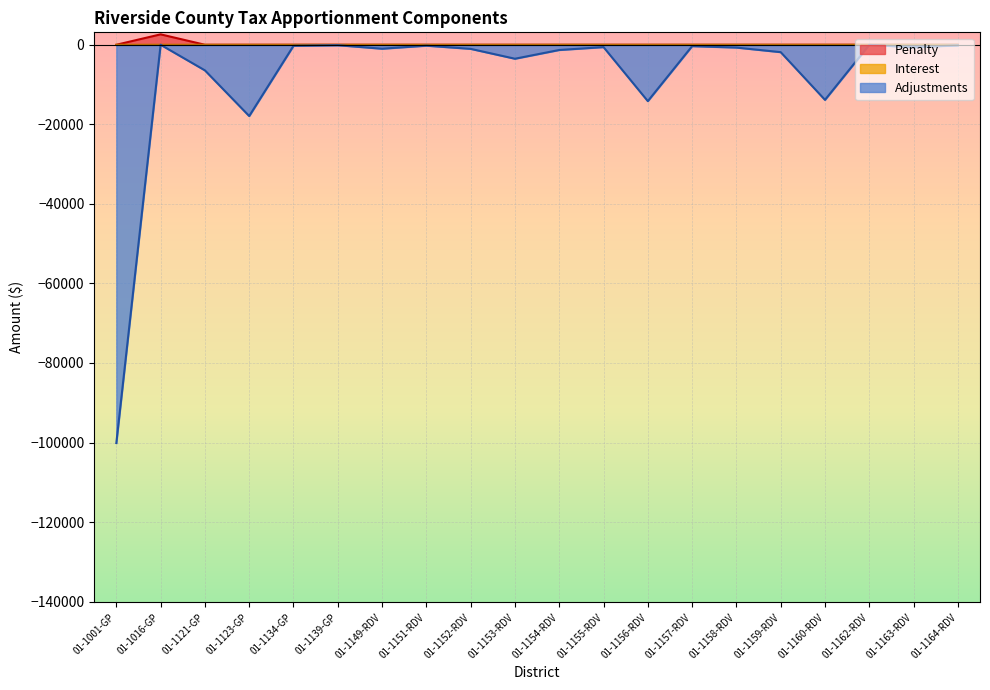

What is the label of the 17th point from the left?

01-1160-RDV